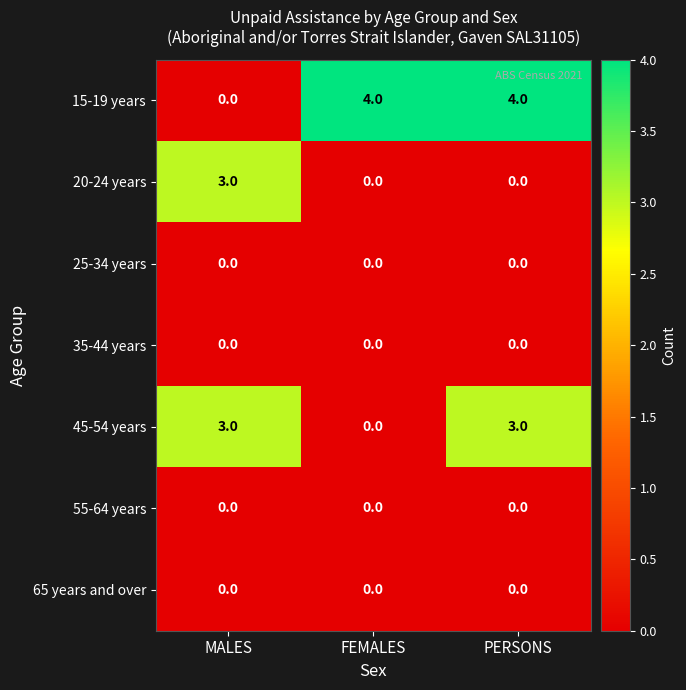

Reading right to left, list all the values displayed in this chart.

15-19 years: 4	4	0
20-24 years: 0	0	3
25-34 years: 0	0	0
35-44 years: 0	0	0
45-54 years: 3	0	3
55-64 years: 0	0	0
65 years and over: 0	0	0